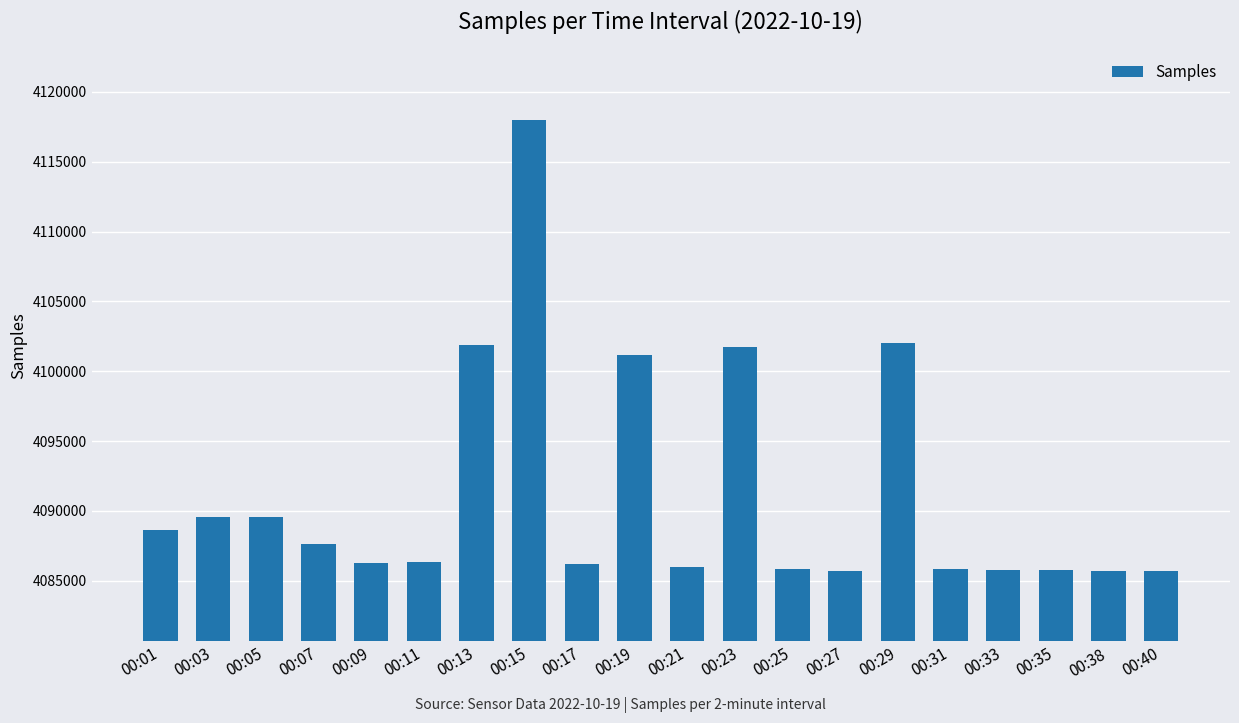

Which has a higher value, 00:15 or 00:38?

00:15